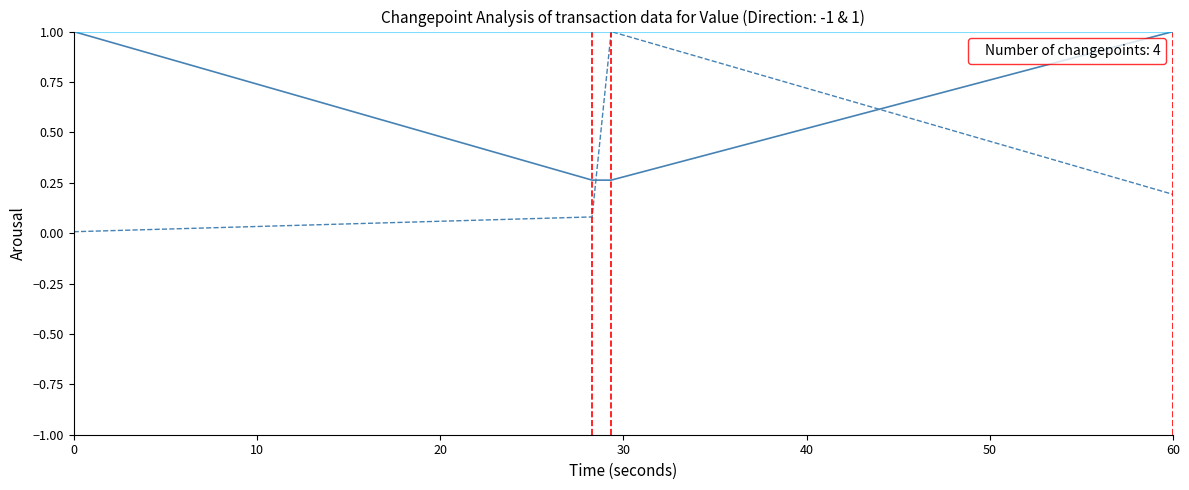

What is the greatest value displayed?

1.0